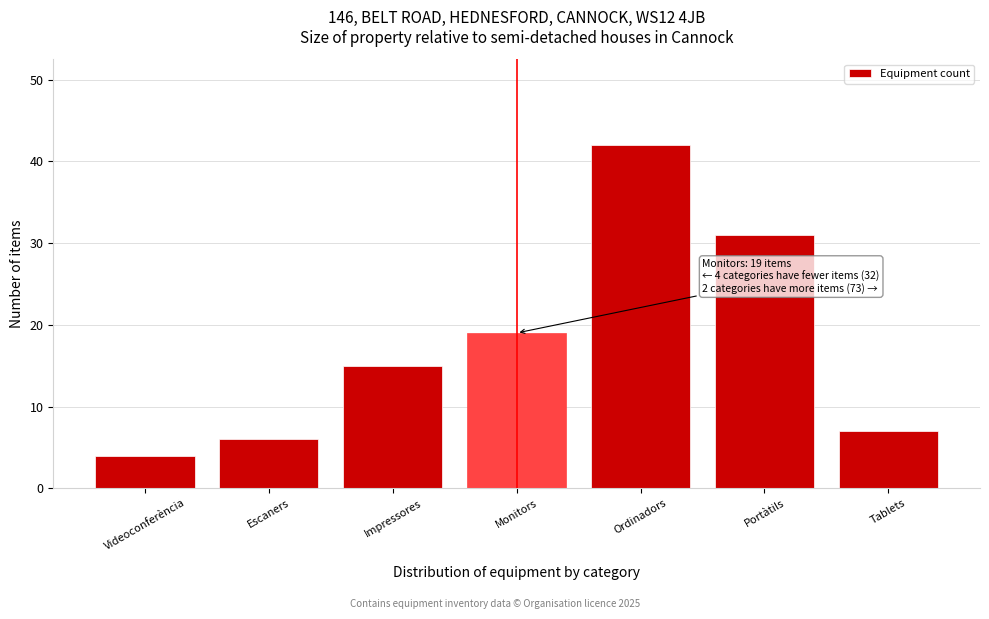

Reading left to right, extract all data points from this chart.

4	6	15	19	42	31	7